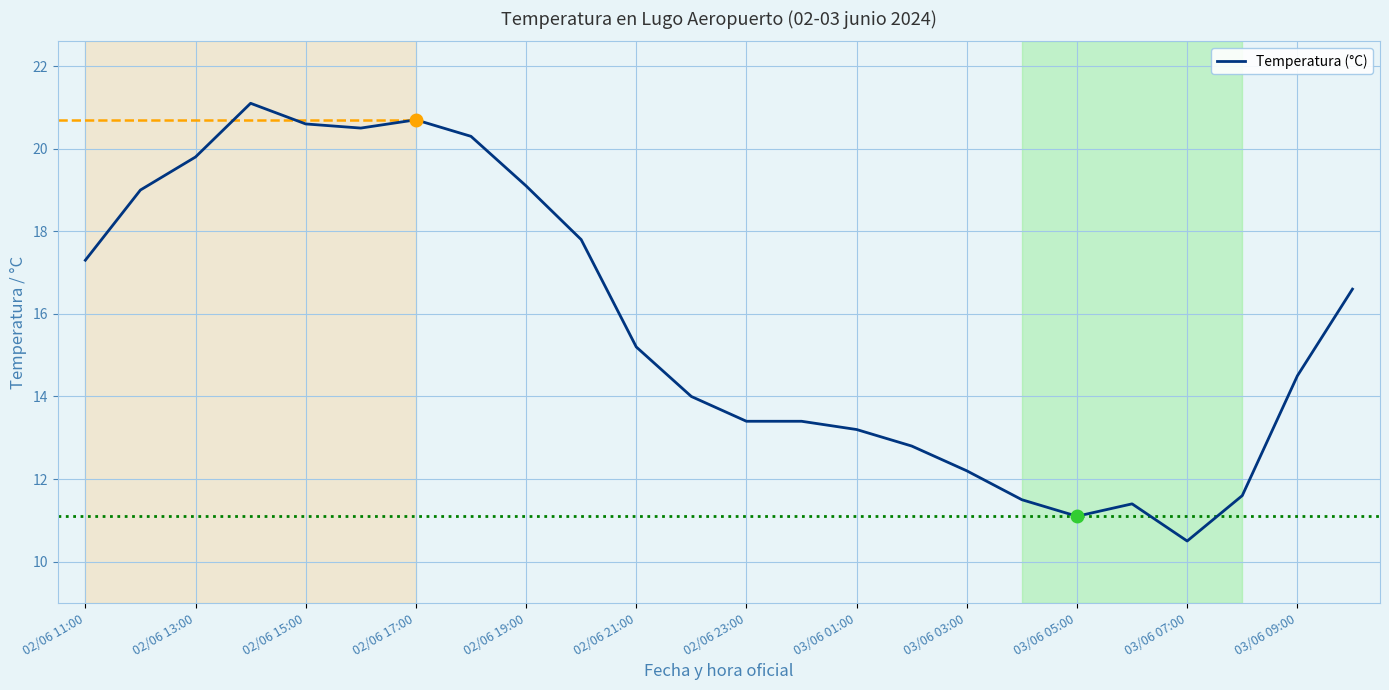

How many categories are shown in the chart?

24